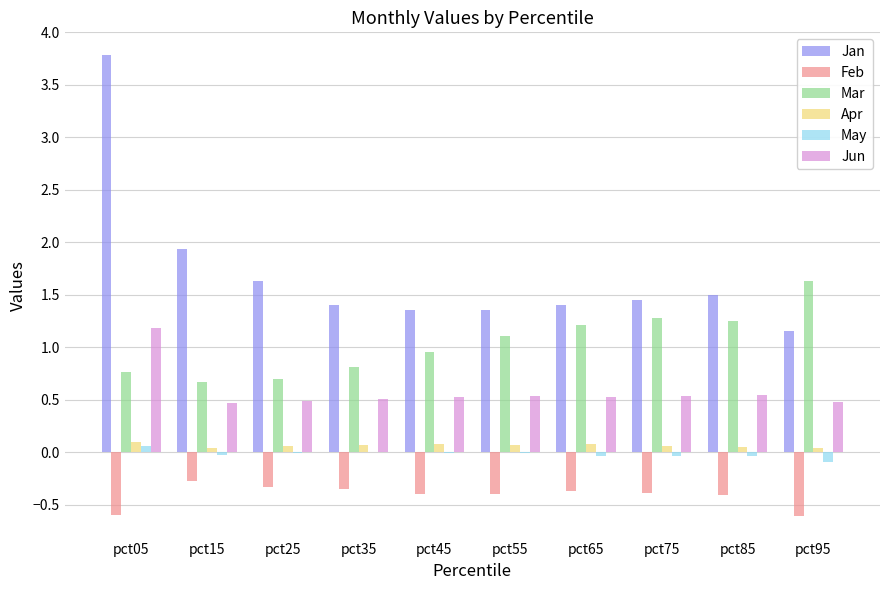

What is the greatest value displayed?

3.8